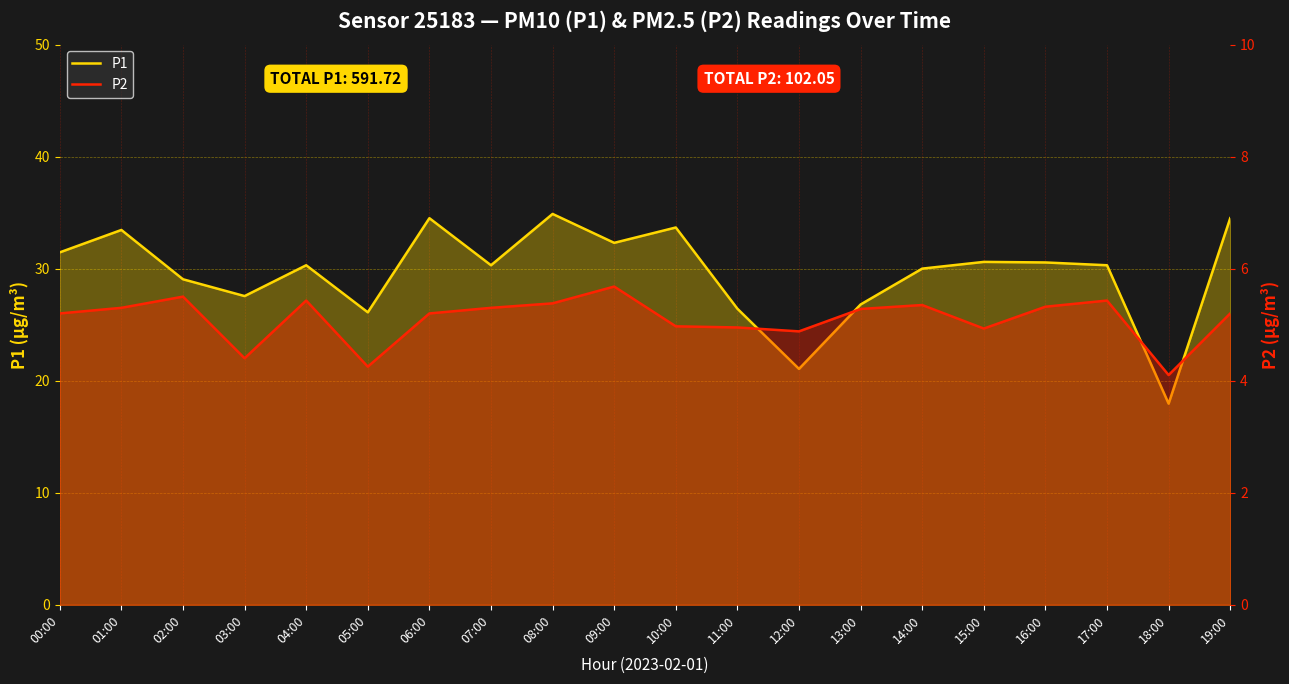

What is the label of the 4th point from the left?

03:00